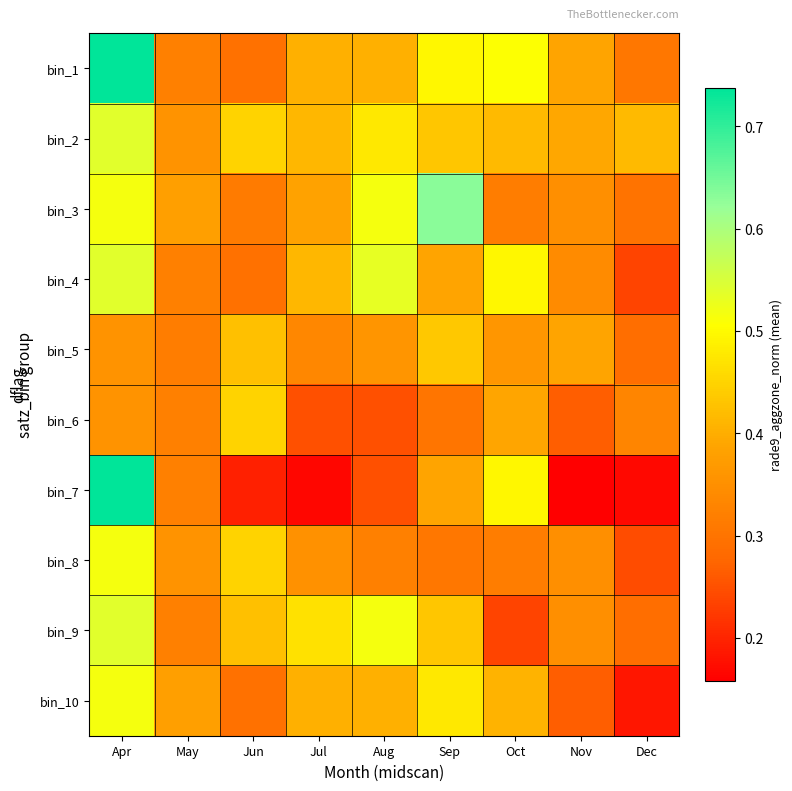

Count the number of data series in this chart.

10